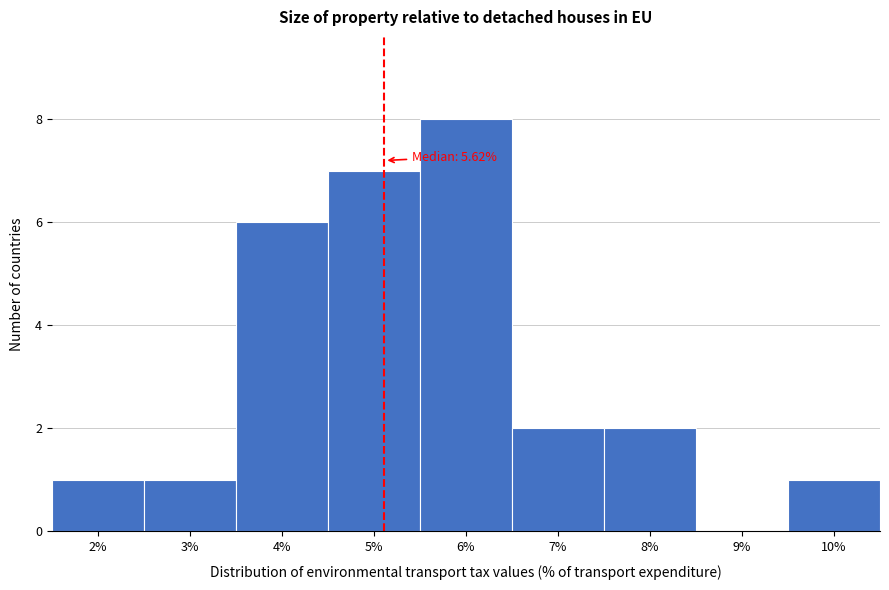

Reading left to right, what are all the values shown in this chart?

2%=1	3%=1	4%=6	5%=7	6%=8	7%=2	8%=2	9%=0	10%=1